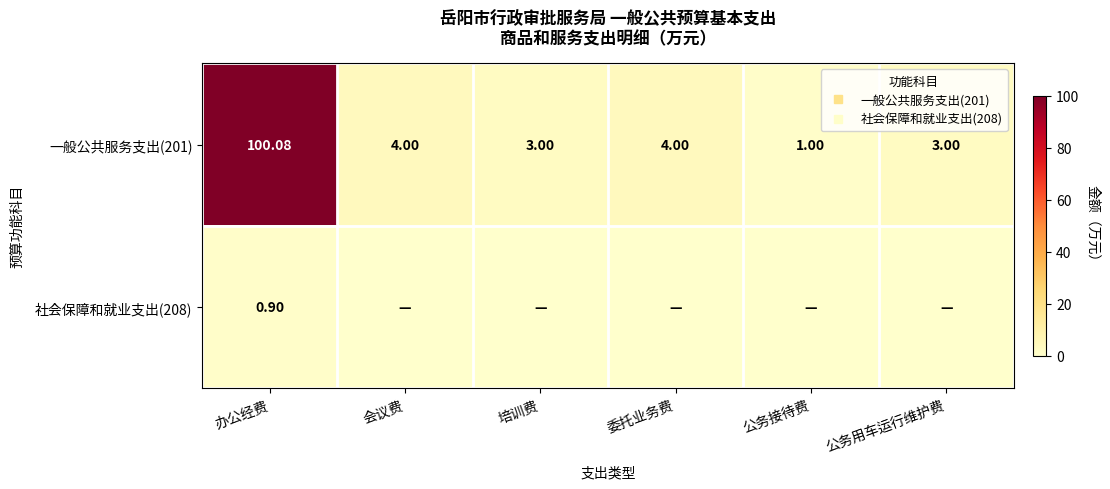

Rank the categories by 一般公共服务支出(201) value from lowest to highest.

公务接待费, 培训费, 公务用车运行维护费, 会议费, 委托业务费, 办公经费